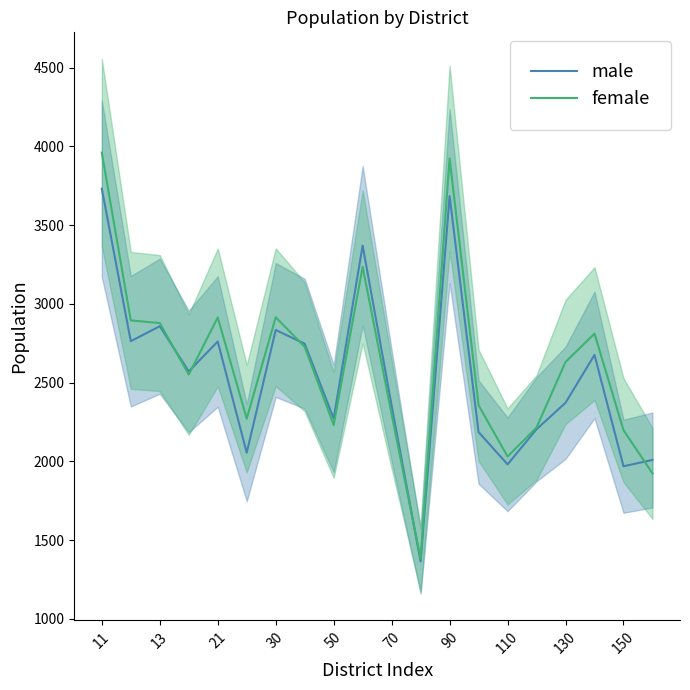

What is the maximum value for male?

3731